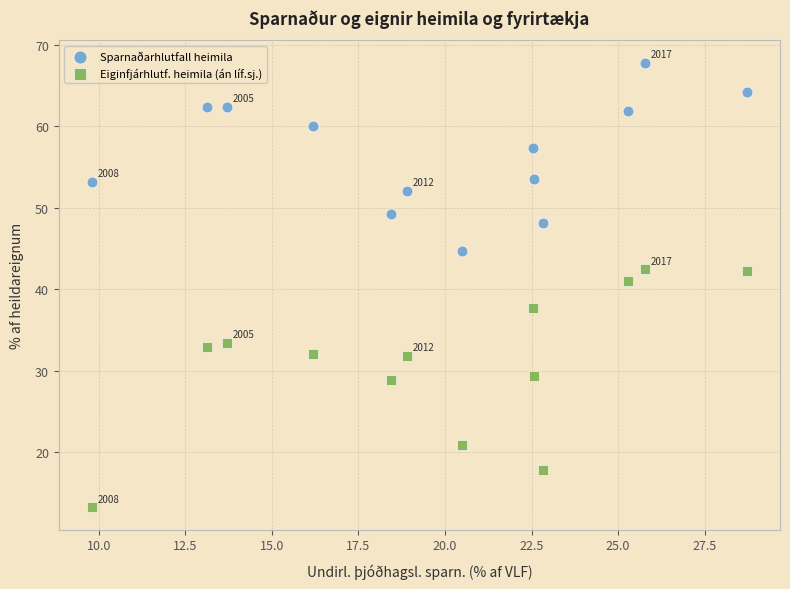

Which series contains the highest Y value?

Sparnaðarhlutfall heimila